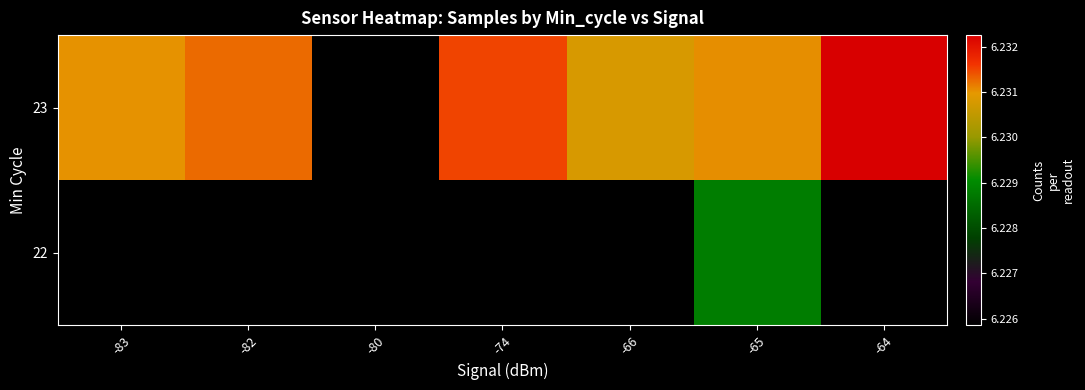

Which category has the highest value across all series?

-64